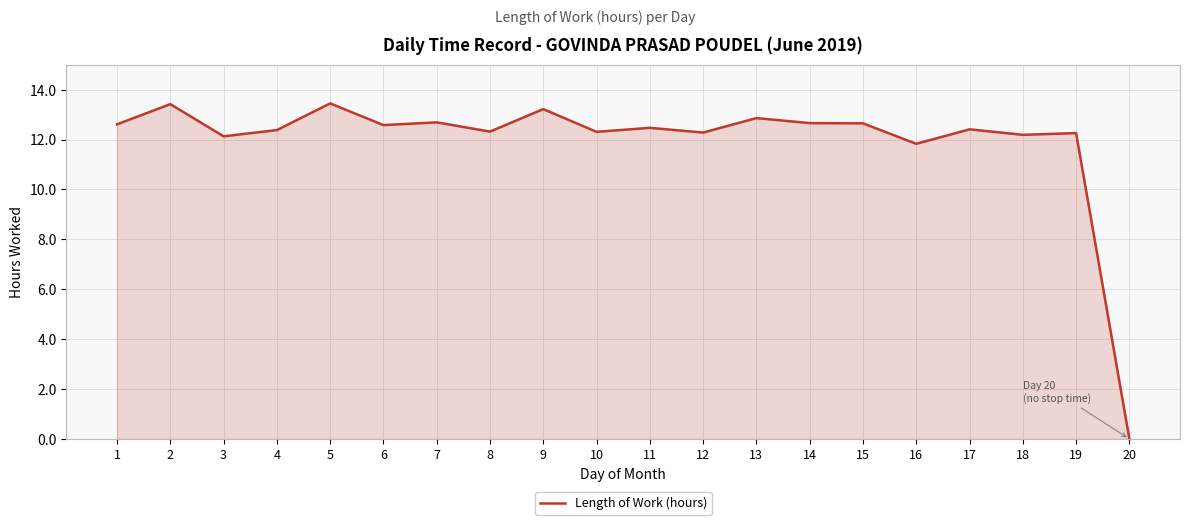

How many distinct data groups are displayed?

1